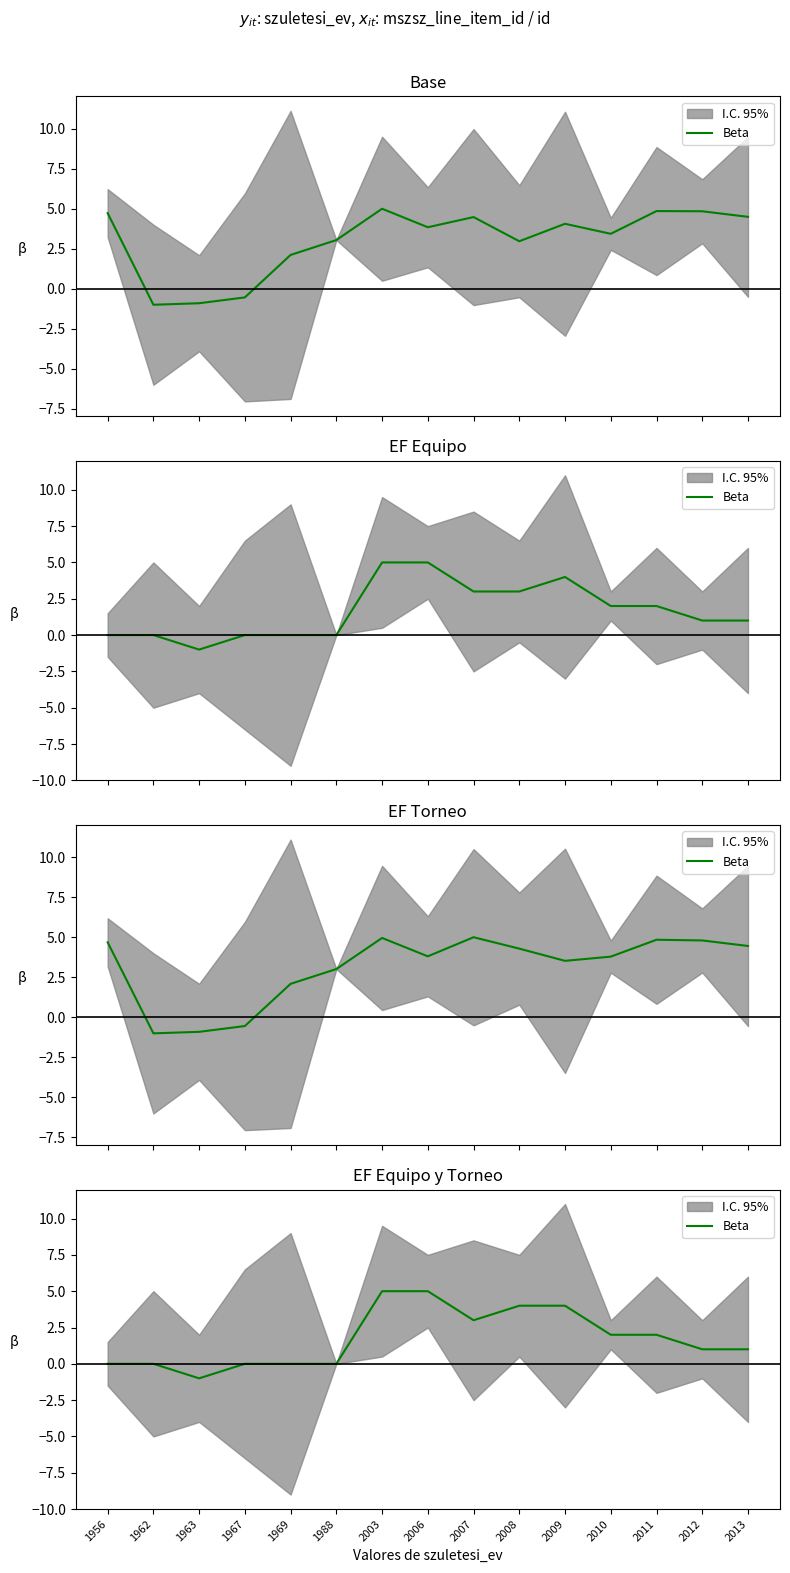

Rank the categories by value from highest to lowest.

2003, 2006, 2008, 2009, 2007, 2010, 2011, 2012, 2013, 1956, 1962, 1967, 1969, 1988, 1963